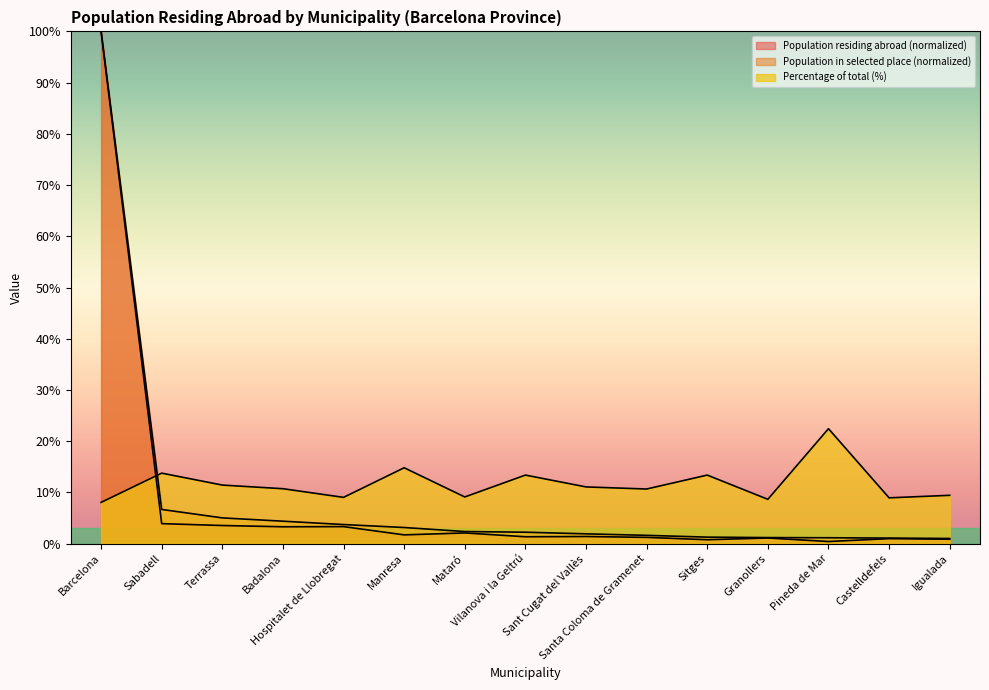

How many lines are shown in the chart?

3